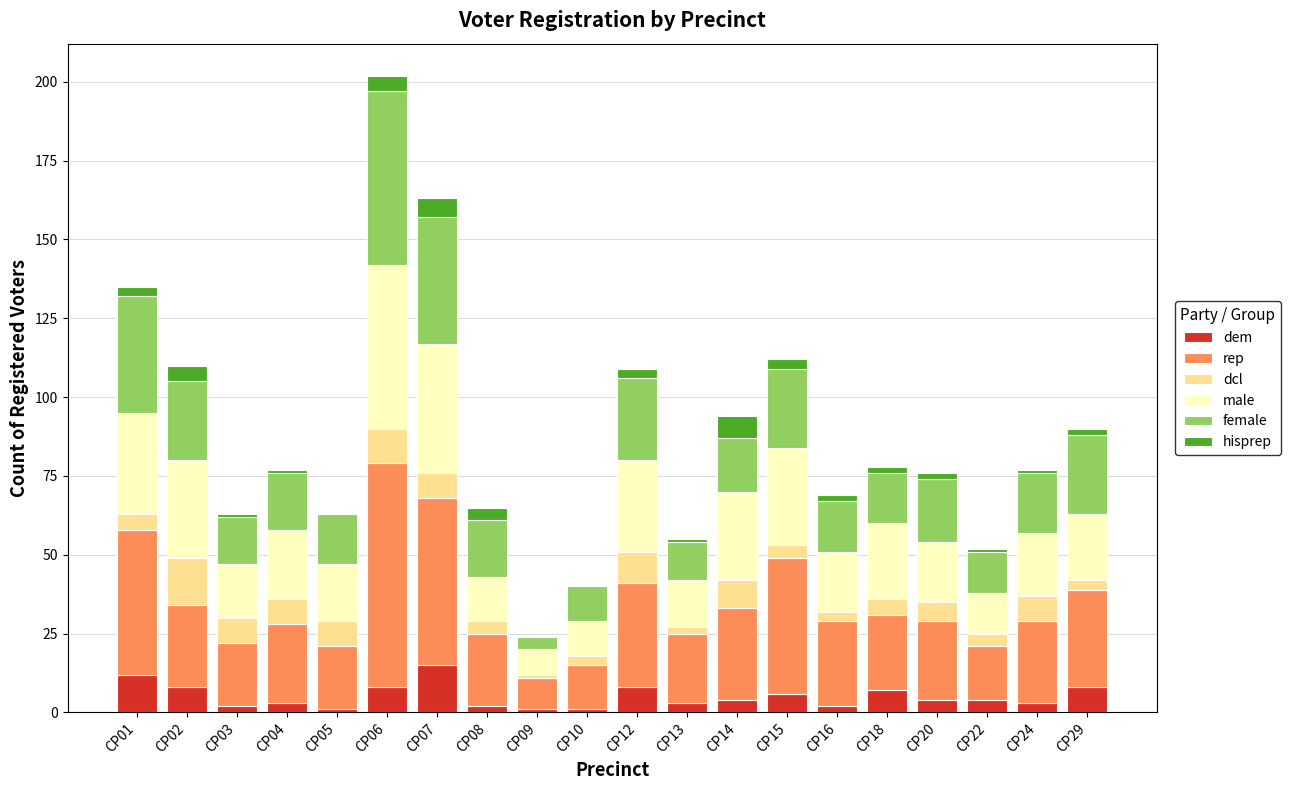

What is the average value of the dem series?

5